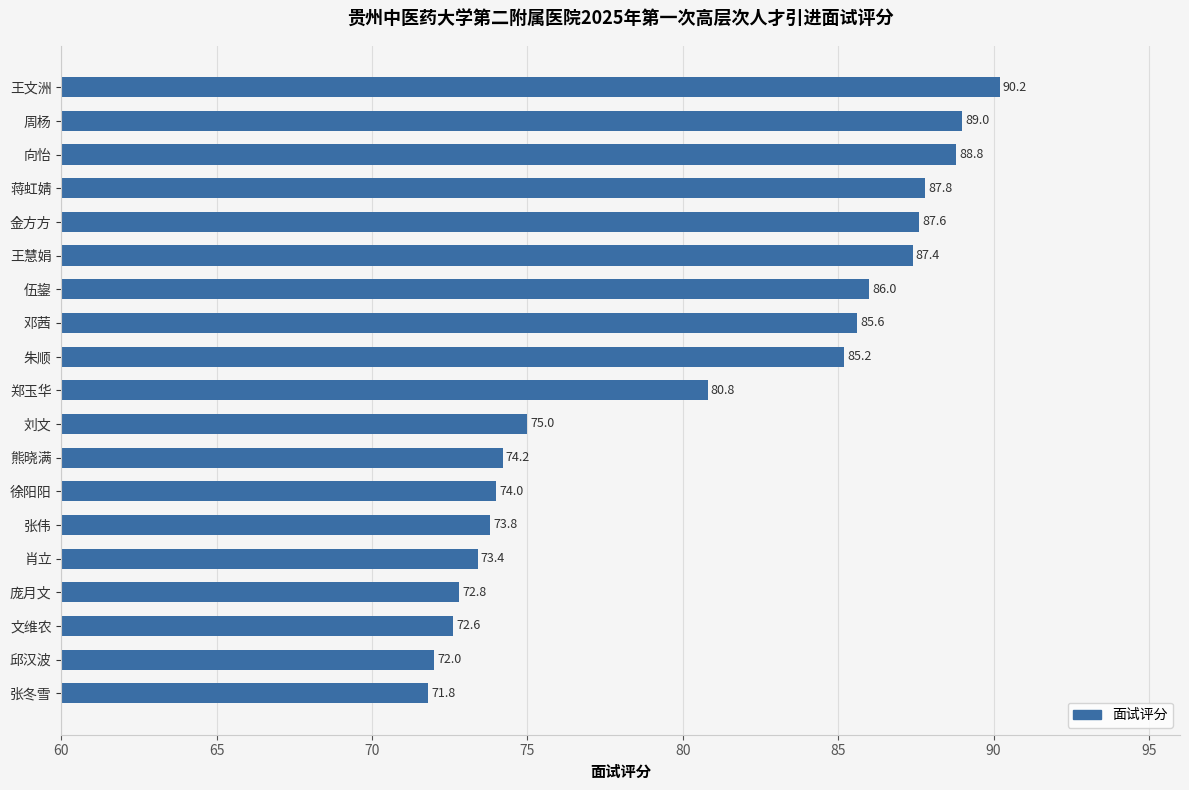

What is the maximum value shown in the chart?

90.2